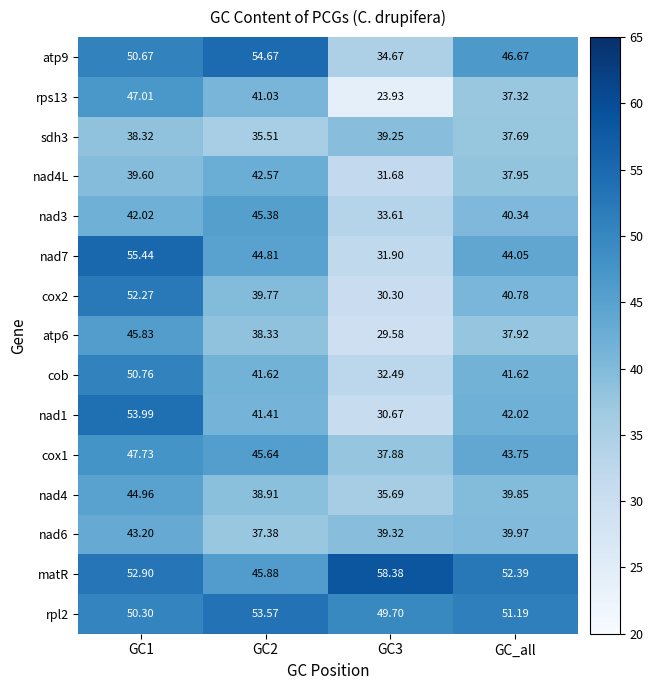

Which series has the largest total across all categories?

matR